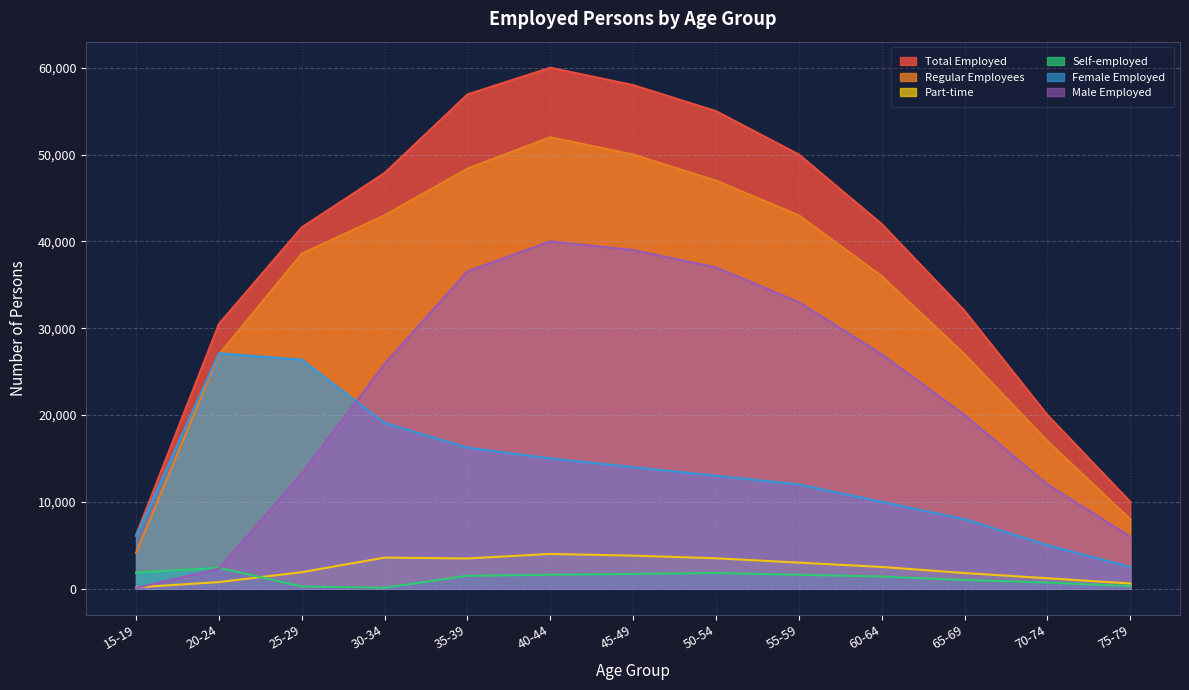

What value does the Self-employed series have at 35-39?

1485